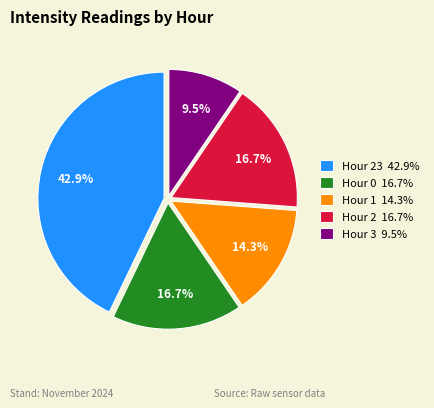

What is the smallest slice in the pie chart?

Hour 3 9.5%